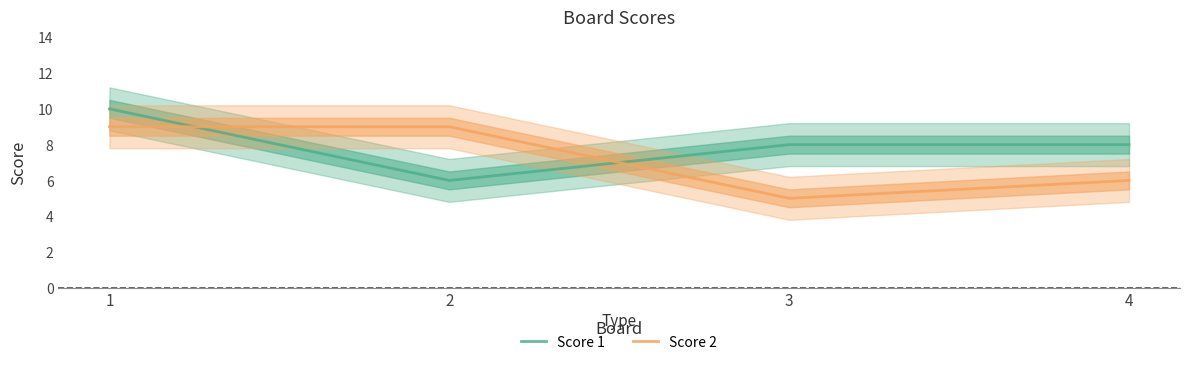

What is the sum of the Score 1 values at 1 and 2?

16